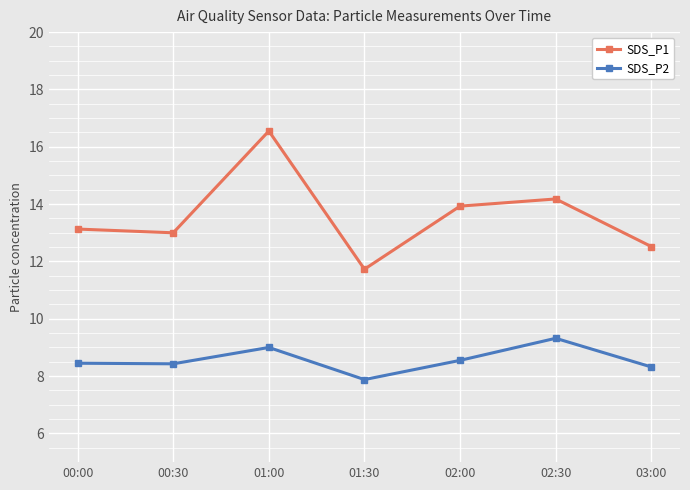

In SDS_P1, how many points are higher than both neighbors (excluding endpoints)?

2